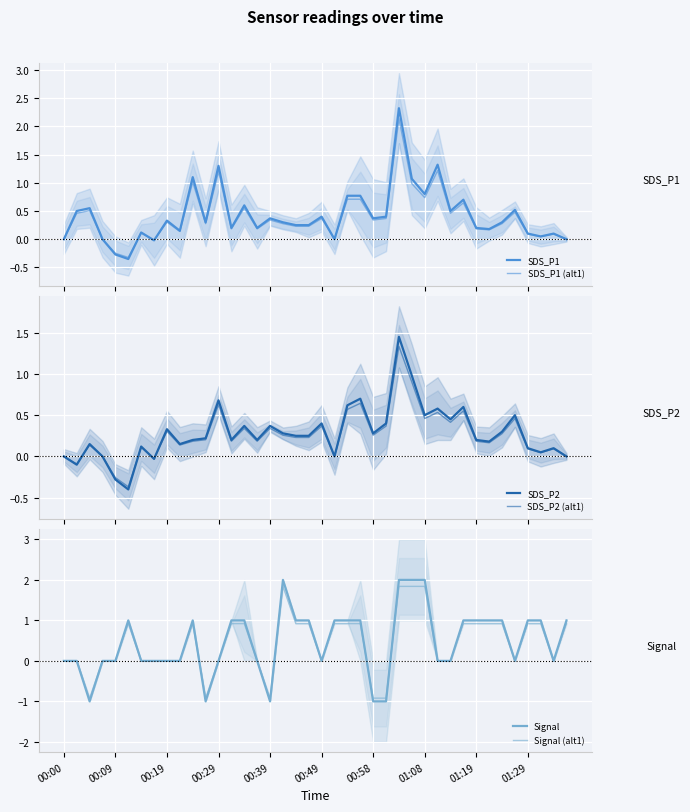

Is it true that SDS_P2 equals 0.2 at 38?

False